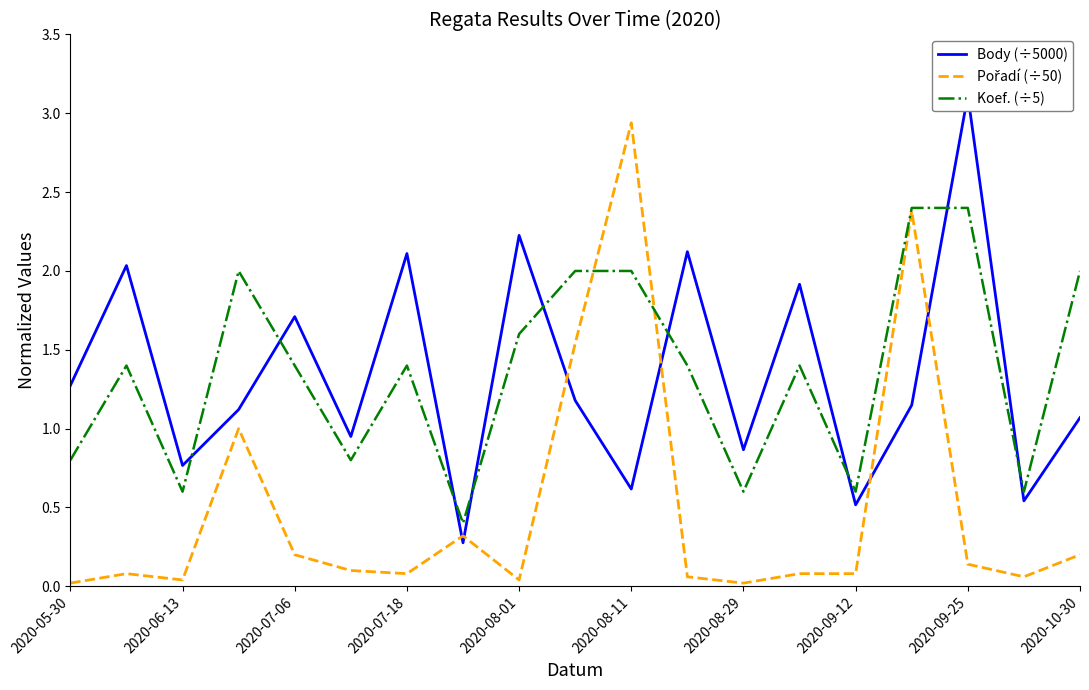

Which series has the largest range (max minus min)?

Pořadí (÷50)